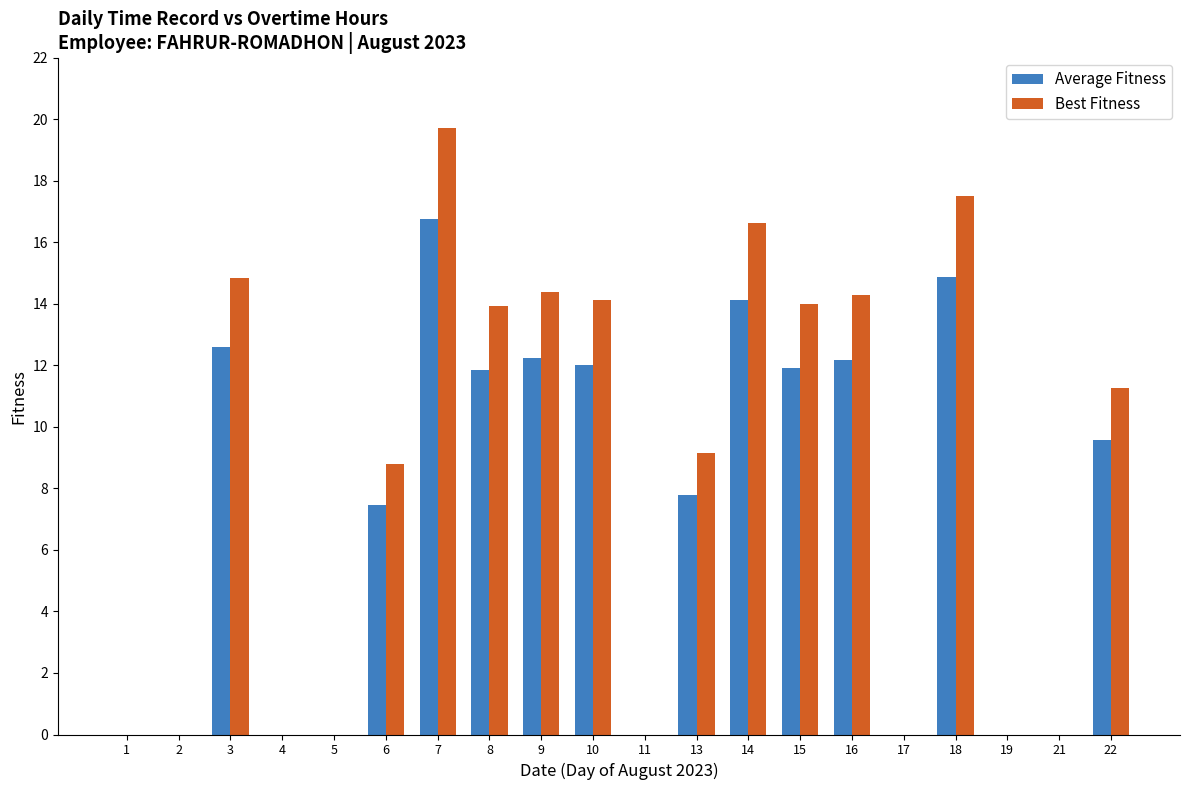

Is it true that Best Fitness equals 14.0 at 15?

True